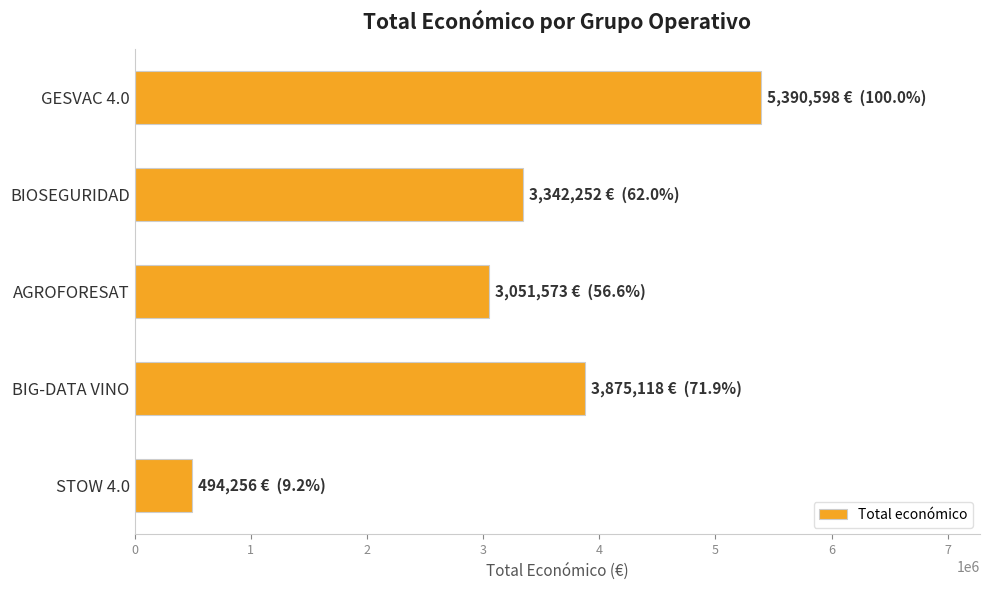

What is the minimum value shown in the chart?

494256